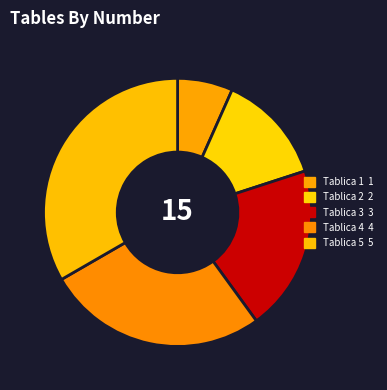

What is the change in value from Tablica 3 to Tablica 4?

+1